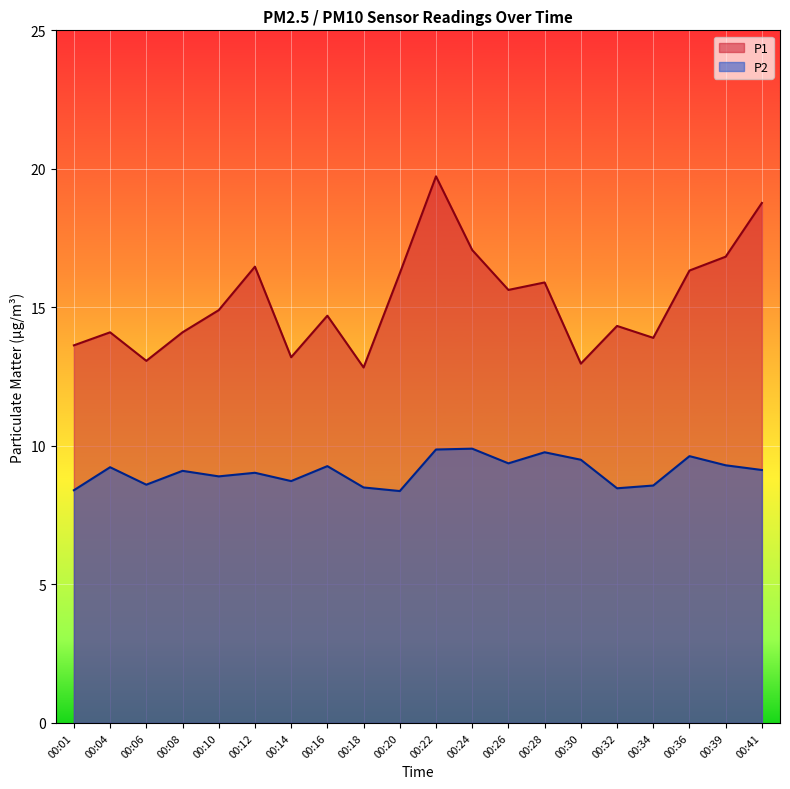

Reading left to right, extract all data points from this chart.

P1: 00:01=13.6	00:04=14.1	00:06=13.1	00:08=14.1	00:10=14.9	00:12=16.5	00:14=13.2	00:16=14.7	00:18=12.8	00:20=16.2	00:22=19.7	00:24=17.1	00:26=15.6	00:28=15.9	00:30=13.0	00:32=14.3	00:34=13.9	00:36=16.3	00:39=16.8	00:41=18.8
P2: 00:01=8.4	00:04=9.2	00:06=8.6	00:08=9.1	00:10=8.9	00:12=9.0	00:14=8.7	00:16=9.3	00:18=8.5	00:20=8.4	00:22=9.9	00:24=9.9	00:26=9.4	00:28=9.8	00:30=9.5	00:32=8.5	00:34=8.6	00:36=9.6	00:39=9.3	00:41=9.1